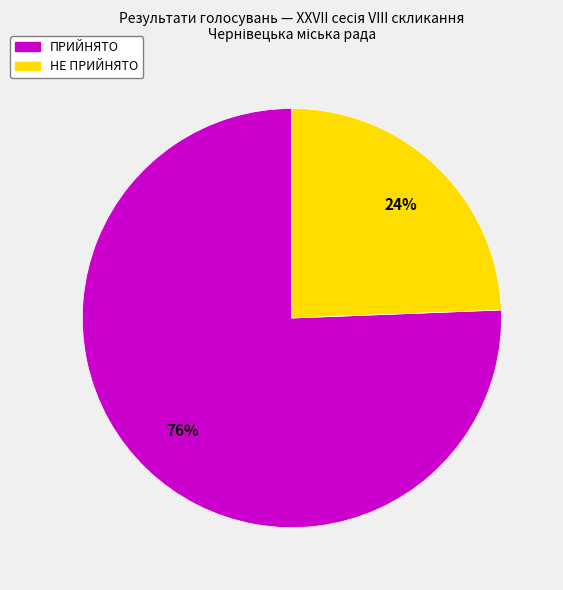

To the nearest percent, what portion does НЕ ПРИЙНЯТО represent?

24%